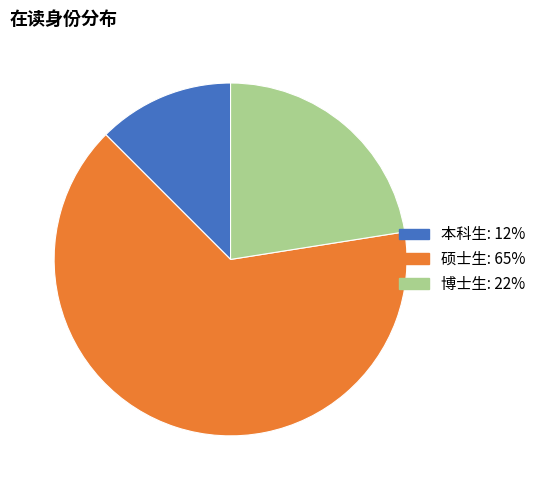

True or false: 本科生 accounts for 1% of the total.

False